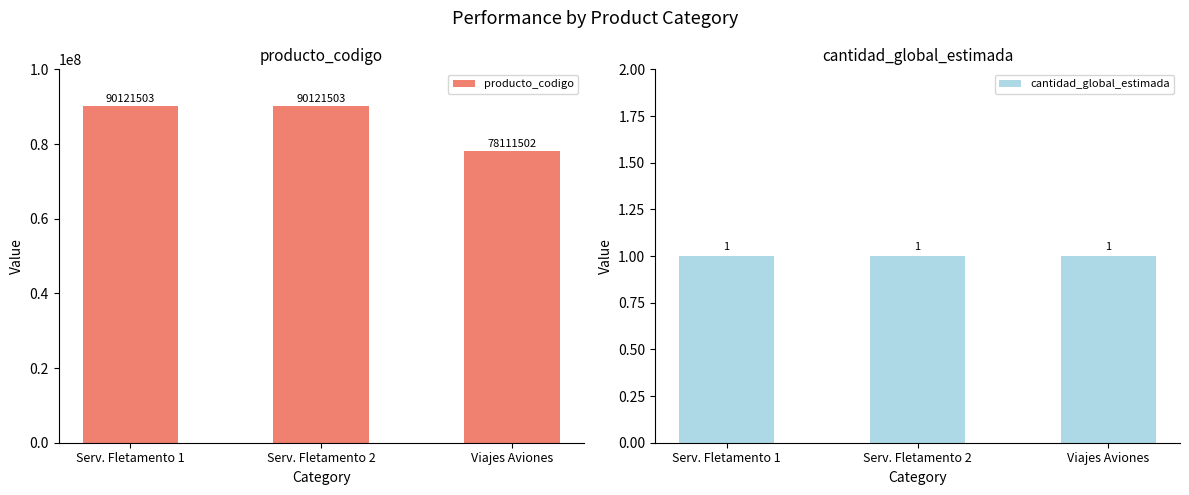

What are all the series names shown in the legend?

producto_codigo, cantidad_global_estimada